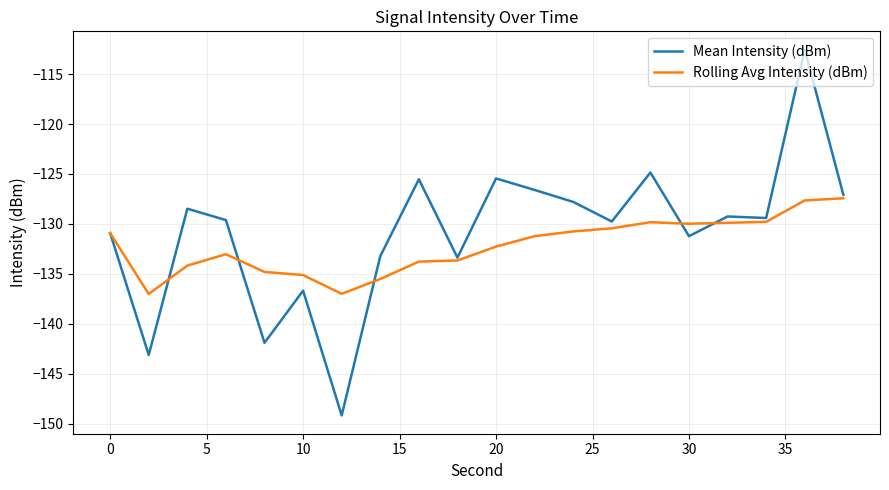

Rank the series by their average value, from lowest to highest.

Rolling Avg Intensity (dBm), Mean Intensity (dBm)